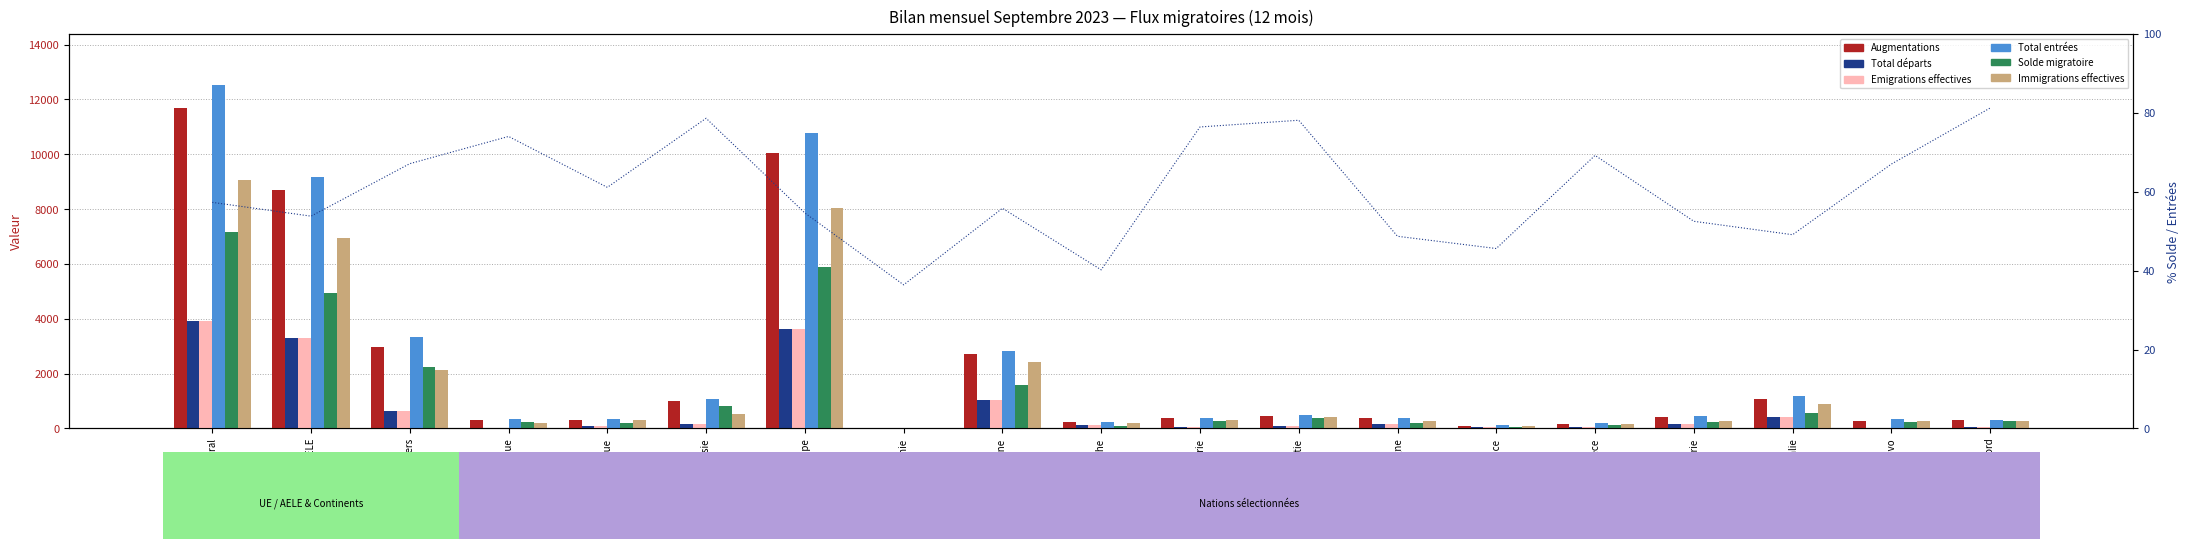

What is the greatest value displayed?

12515